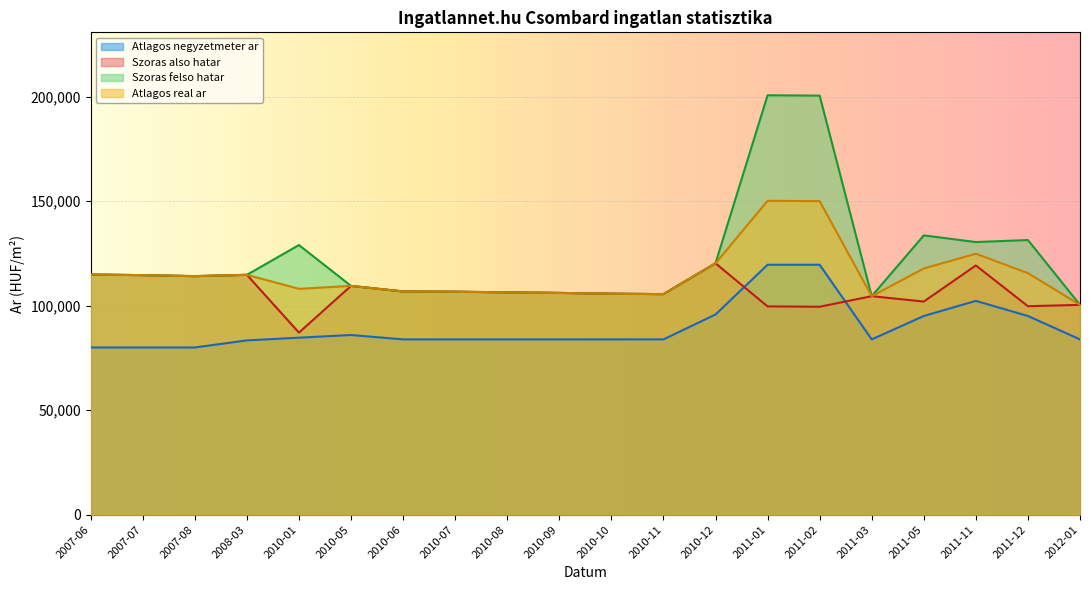

Reading right to left, extract all data points from this chart.

Atlagos negyzetmeter ar: 2012-01=83870	2011-12=95060	2011-11=102291	2011-05=95060	2011-03=83870	2011-02=119574	2011-01=119574	2010-12=95771	2010-11=83870	2010-10=83870	2010-09=83870	2010-08=83870	2010-07=83870	2010-06=83870	2010-05=85977	2010-01=84687	2008-03=83397	2007-08=80000	2007-07=80000	2007-06=80000
Szoras also hatar: 2012-01=100385	2011-12=99736	2011-11=119233	2011-05=101968	2011-03=104542	2011-02=99483	2011-01=99653	2010-12=120257	2010-11=105523	2010-10=105734	2010-09=106096	2010-08=106370	2010-07=106676	2010-06=106798	2010-05=109450	2010-01=87116	2008-03=114749	2007-08=114120	2007-07=114600	2007-06=114898
Szoras felso hatar: 2012-01=100385	2011-12=131386	2011-11=130429	2011-05=133618	2011-03=104542	2011-02=200469	2011-01=200639	2010-12=120257	2010-11=105523	2010-10=105734	2010-09=106096	2010-08=106370	2010-07=106676	2010-06=106798	2010-05=109450	2010-01=128998	2008-03=114749	2007-08=114120	2007-07=114600	2007-06=114898
Atlagos real ar: 2012-01=100385	2011-12=115561	2011-11=124831	2011-05=117793	2011-03=104542	2011-02=149976	2011-01=150146	2010-12=120257	2010-11=105523	2010-10=105734	2010-09=106096	2010-08=106370	2010-07=106676	2010-06=106798	2010-05=109450	2010-01=108057	2008-03=114749	2007-08=114120	2007-07=114600	2007-06=114898